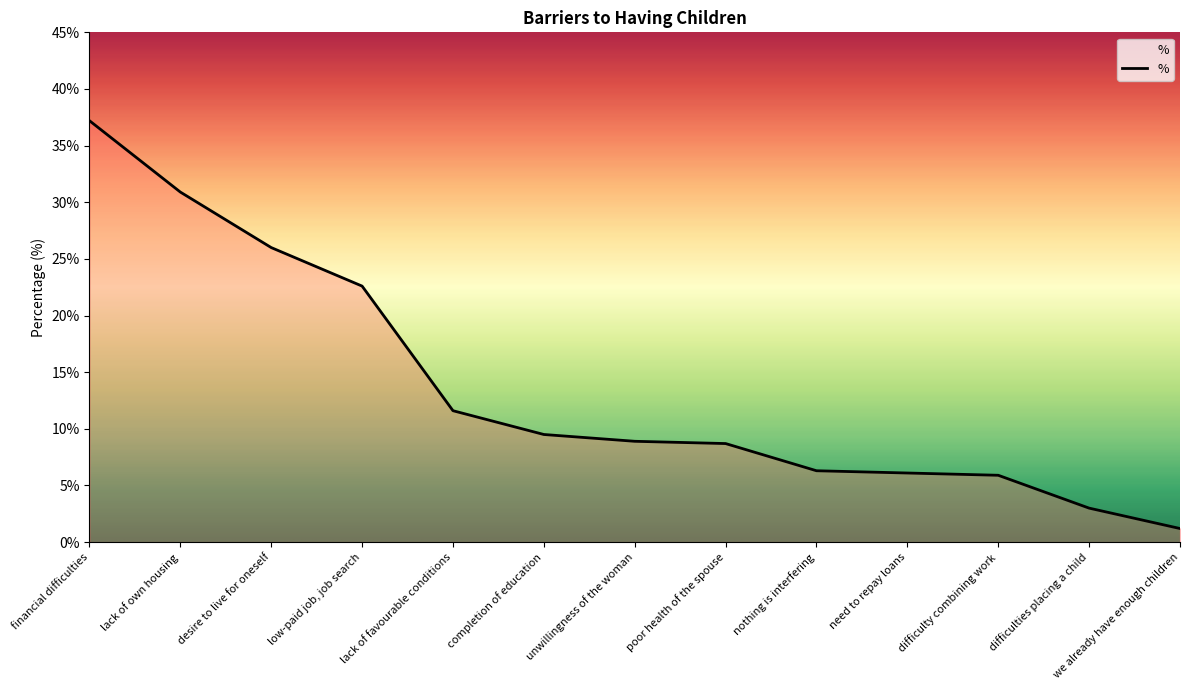

What is the change in value from lack of own housing to nothing is interfering?

-24.6